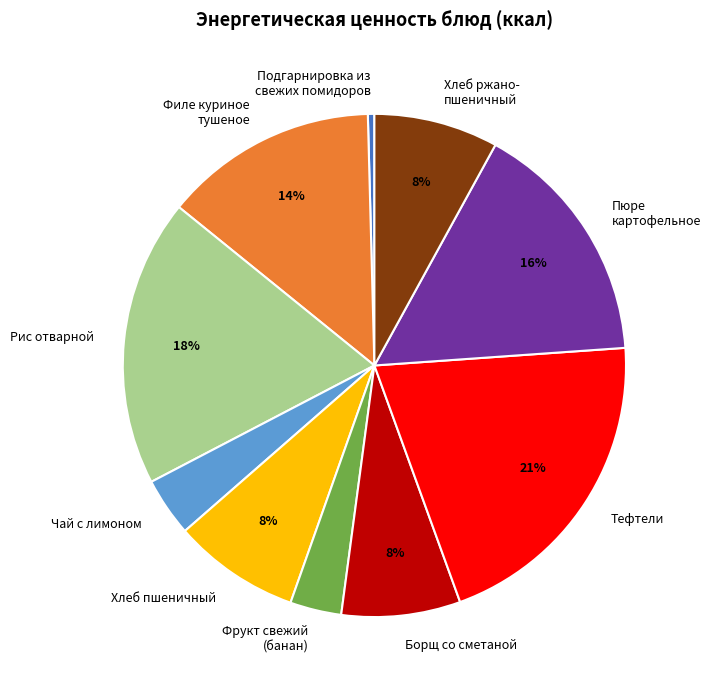

True or false: Тефтели accounts for 31% of the total.

False